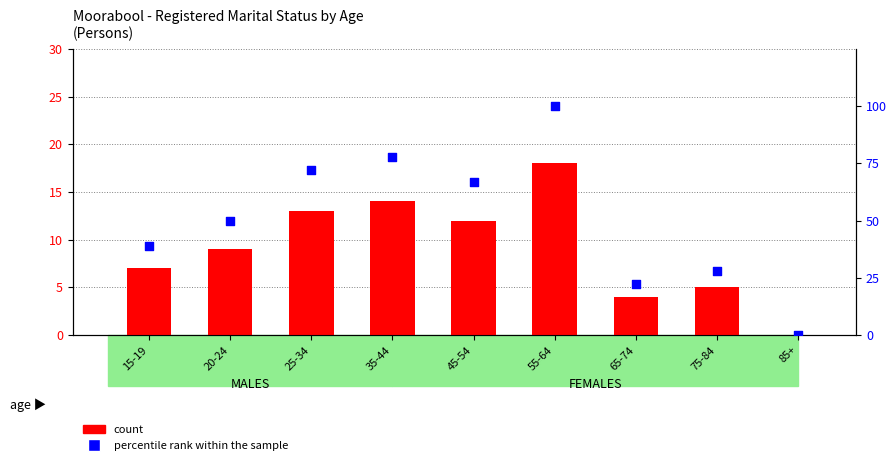

Which series reaches the maximum Y coordinate?

percentile rank within the sample